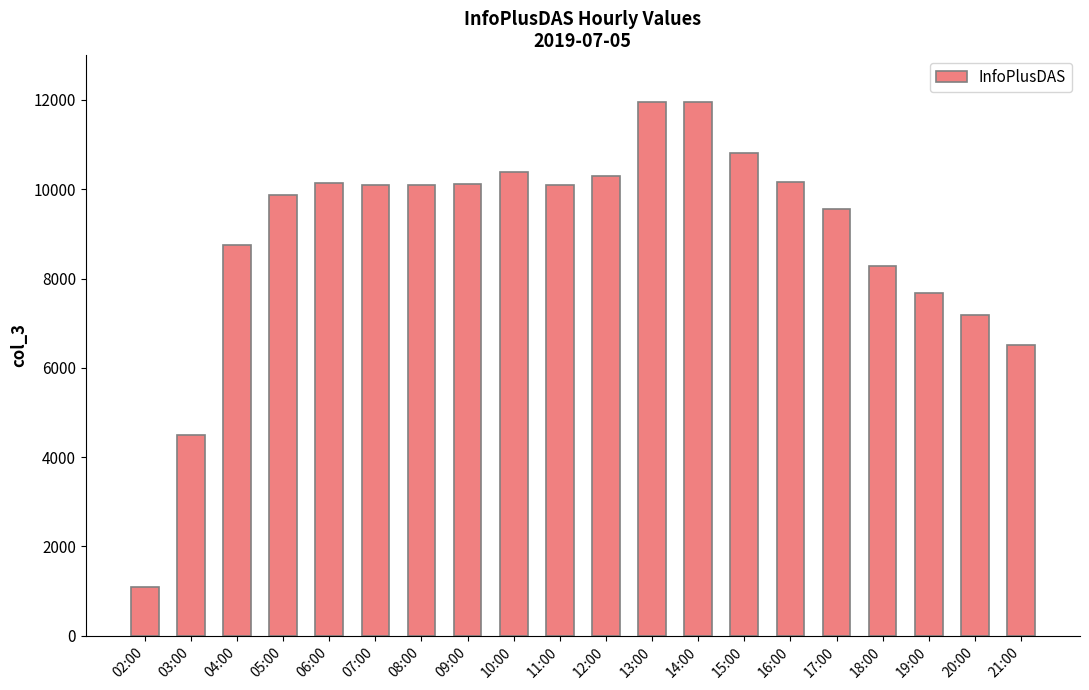

What is the greatest value displayed?

11955